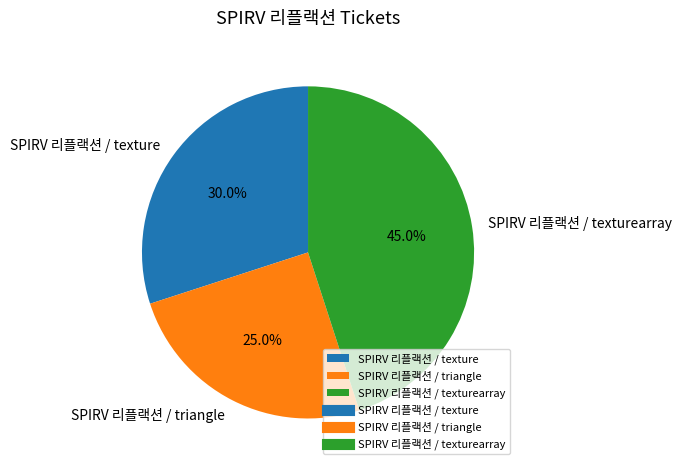

What percentage is NOT represented by SPIRV 리플랙션 / texture?

70.0%